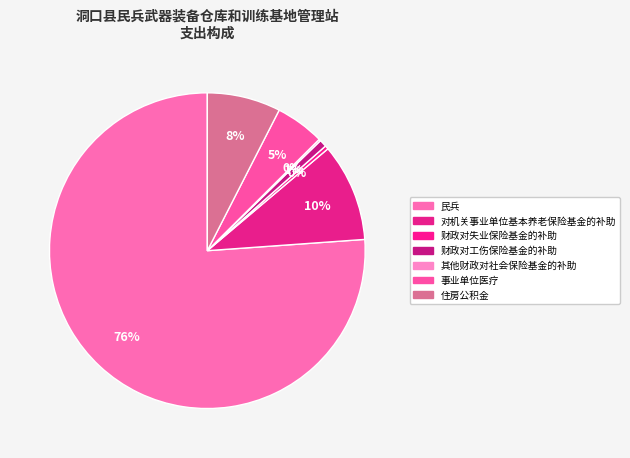

Which has a higher value, 财政对工伤保险基金的补助 or 住房公积金?

住房公积金